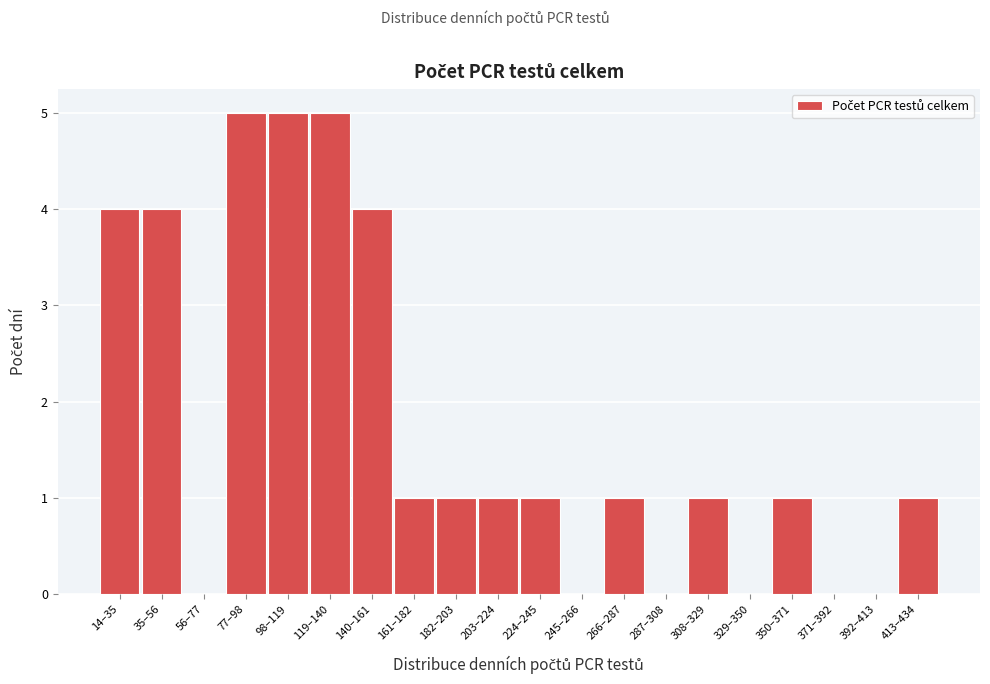

Reading right to left, extract all data points from this chart.

413–434=1	392–413=0	371–392=0	350–371=1	329–350=0	308–329=1	287–308=0	266–287=1	245–266=0	224–245=1	203–224=1	182–203=1	161–182=1	140–161=4	119–140=5	98–119=5	77–98=5	56–77=0	35–56=4	14–35=4